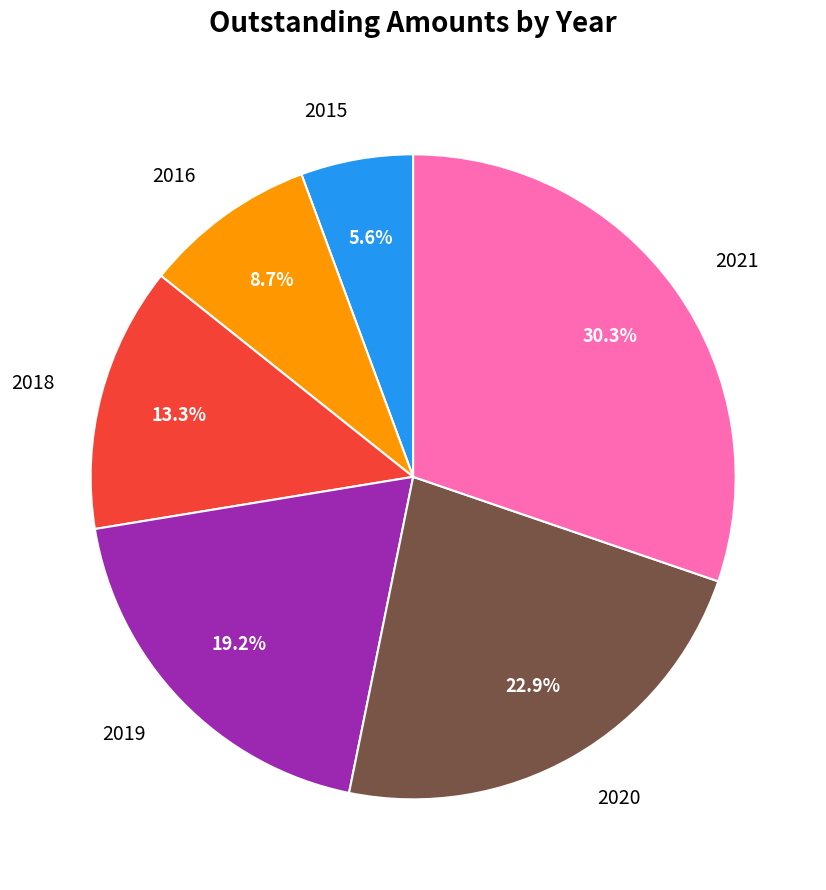

Is 2016 the majority of the pie?

No